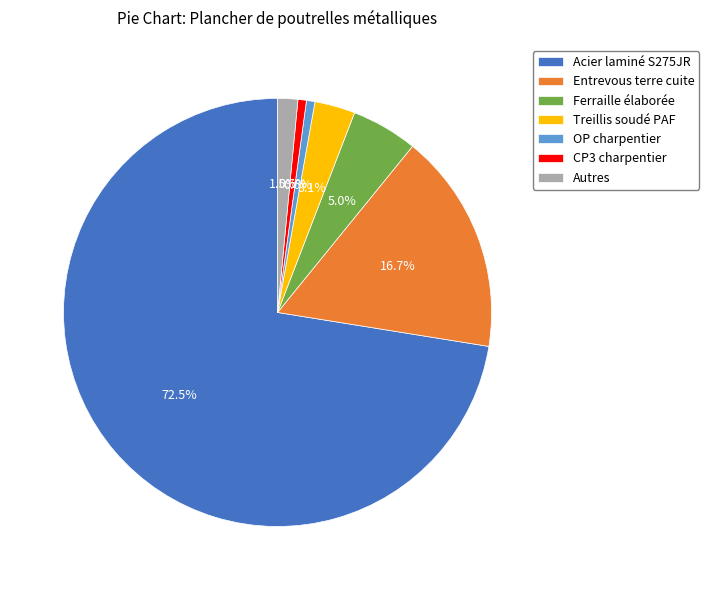

Which slice represents more than half of the pie?

Acier laminé S275JR